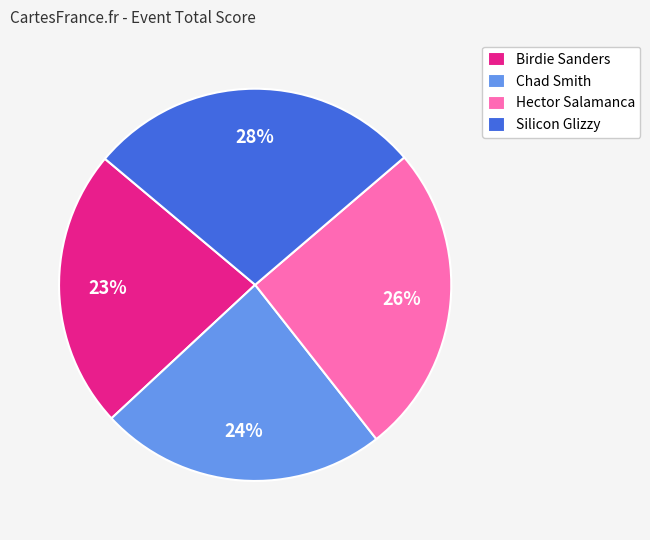

What is the ratio of the value at Birdie Sanders to the value at Chad Smith?

1.0